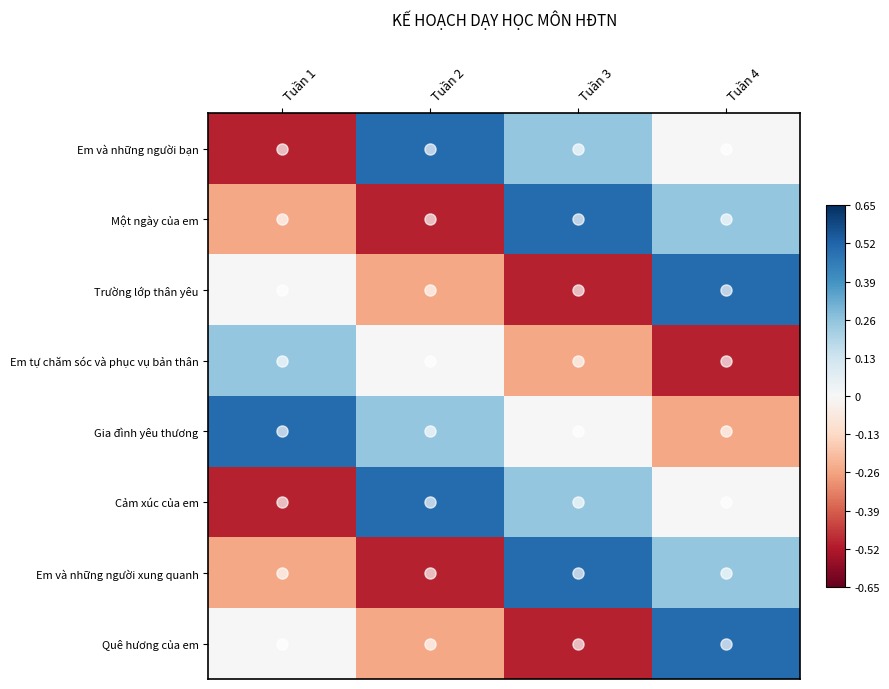

What is the spread (max minus min) of values at Tuần 1?

1.0